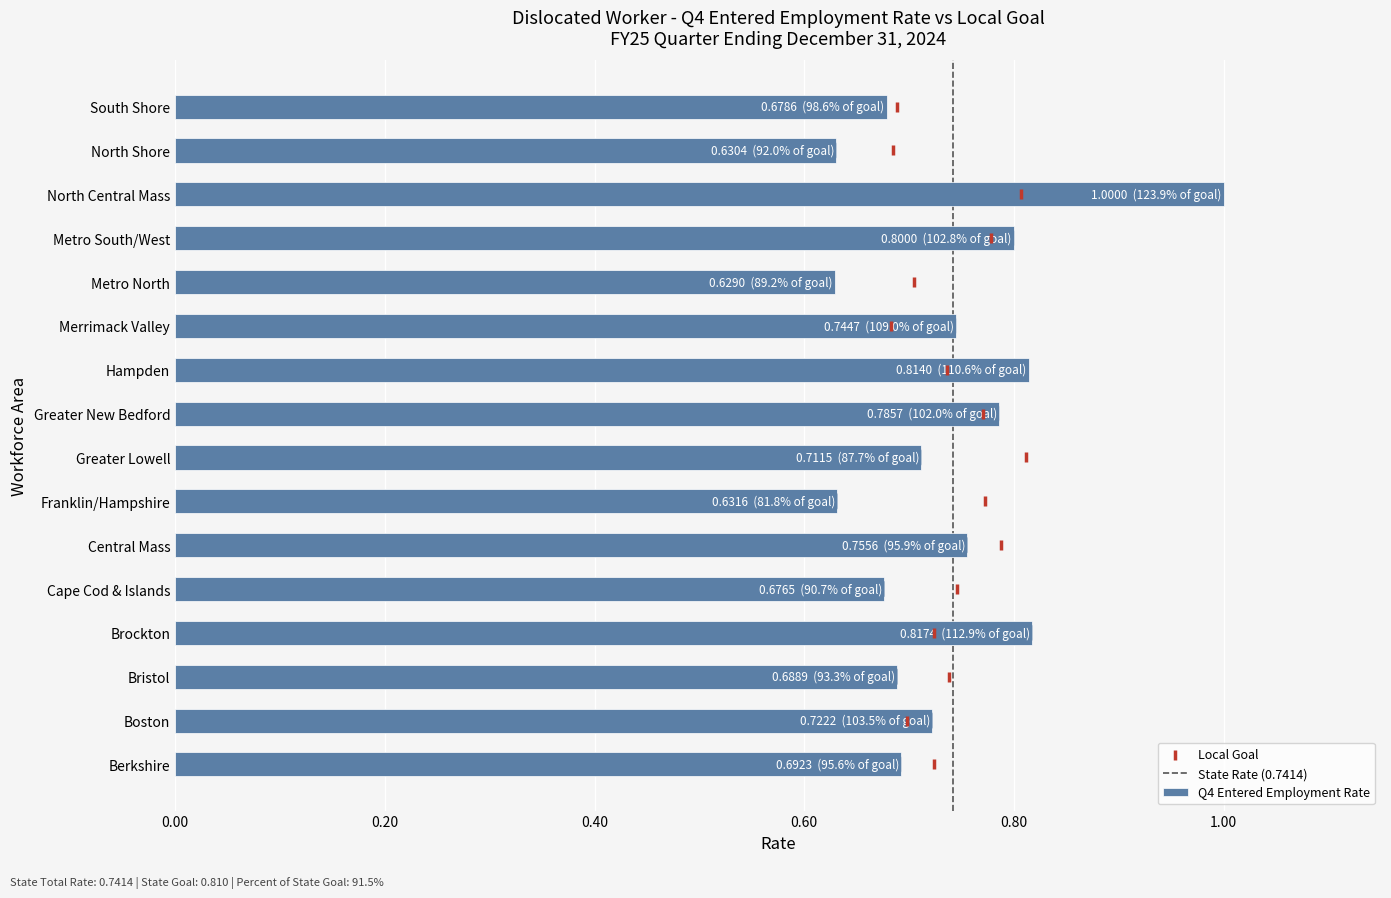

What is the change in value from North Central Mass to North Shore?

-0.4